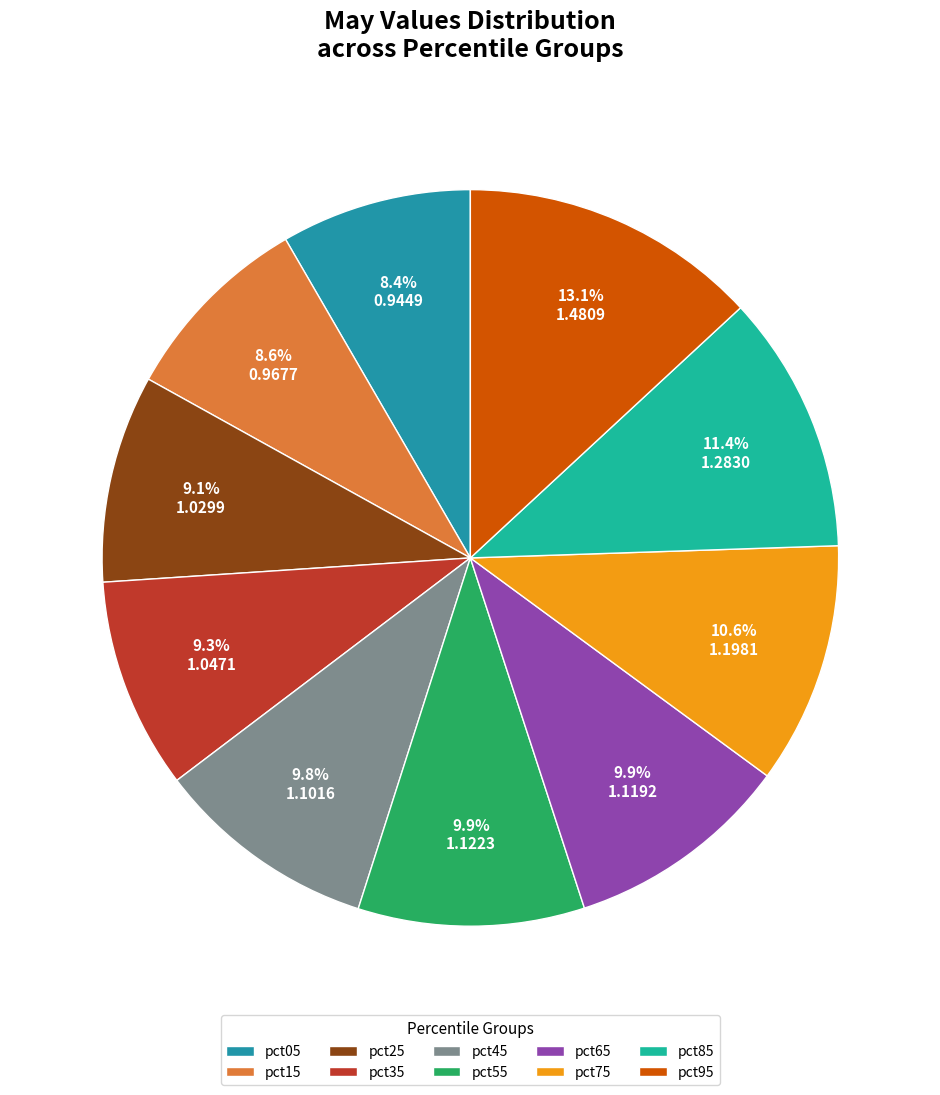

Is it true that pct75 is 17% of the pie?

False